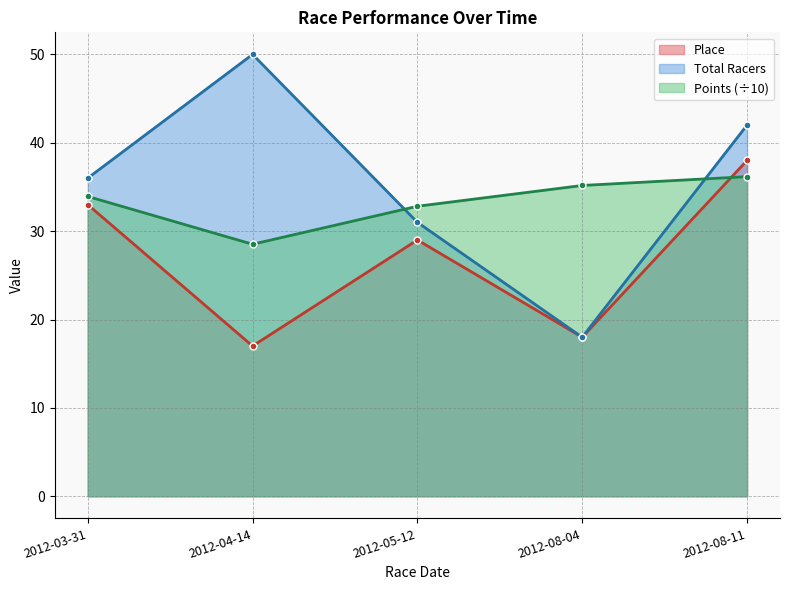

What are all the series names shown in the legend?

Place, Total Racers, Points (÷10)